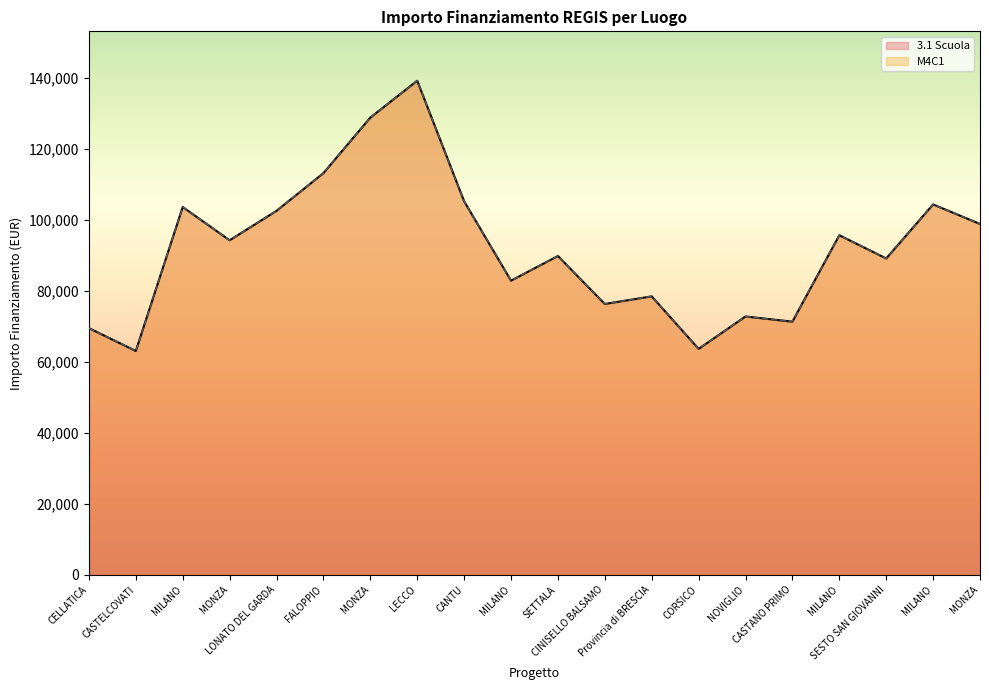

Does the chart have visible grid lines?

No